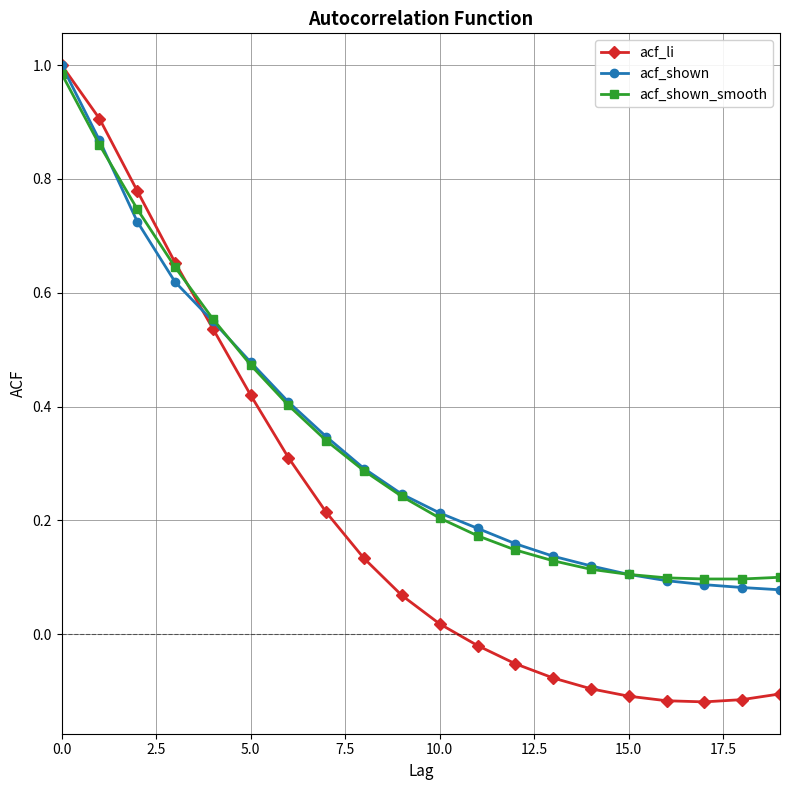

At how many categories does at least one series exceed 0?

20